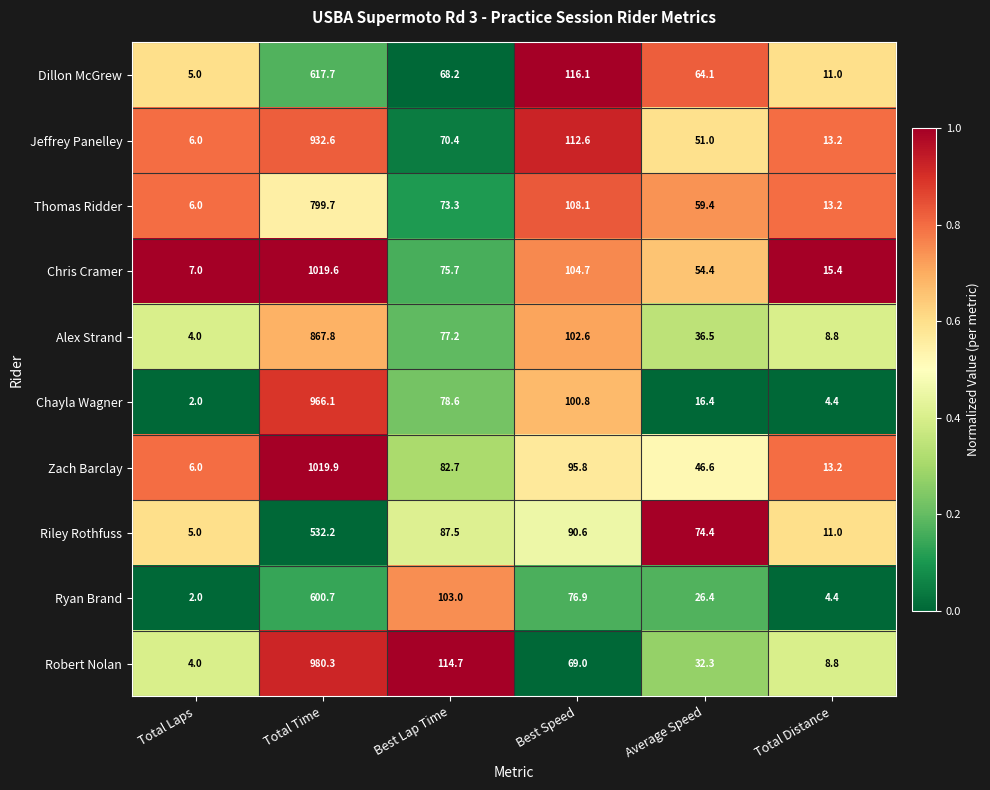

The Riley Rothfuss series shows 6.1 at Total Distance. True or false?

False